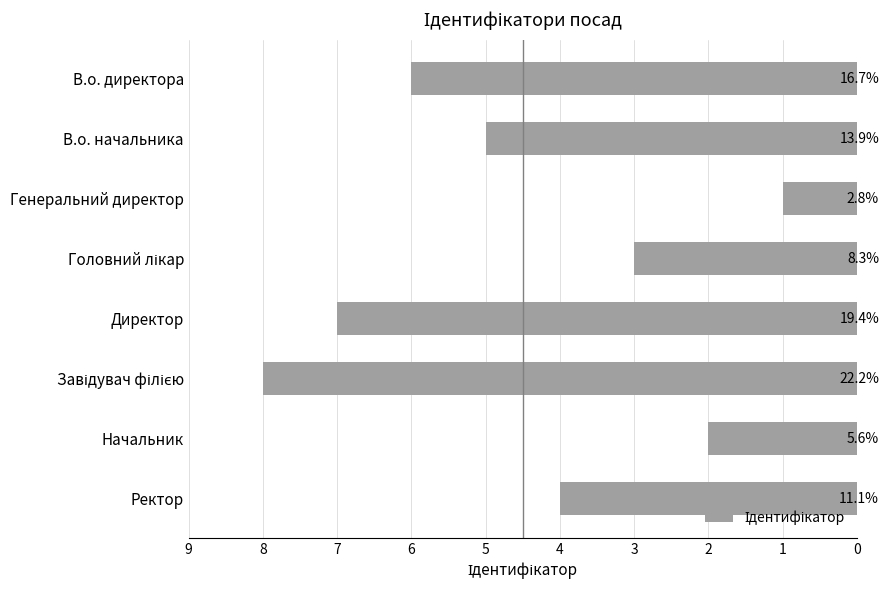

How many bars are there in total?

8